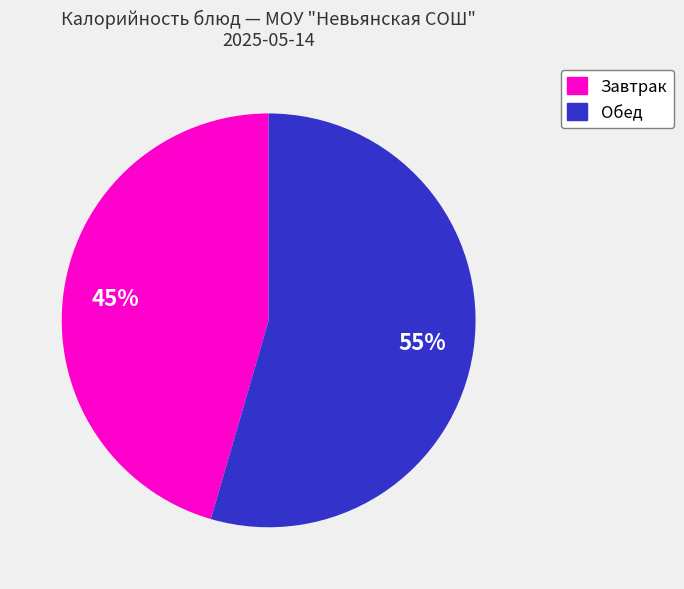

Is there any slice that represents more than half of the pie?

Yes